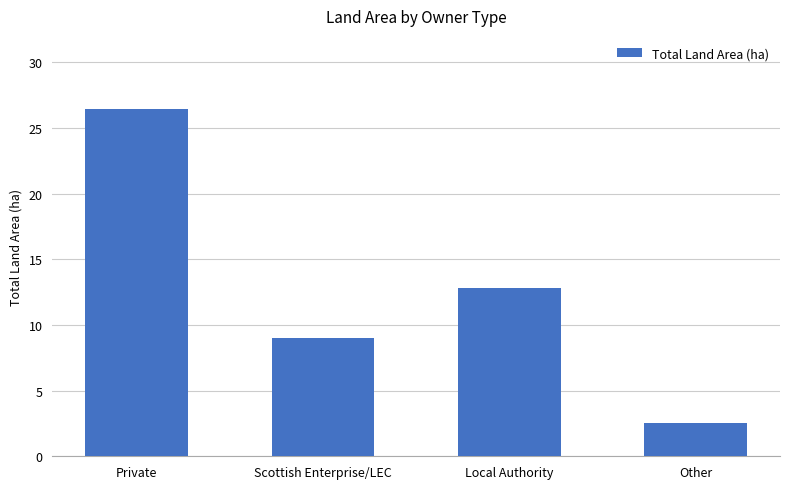

How many values exceed 12?

2